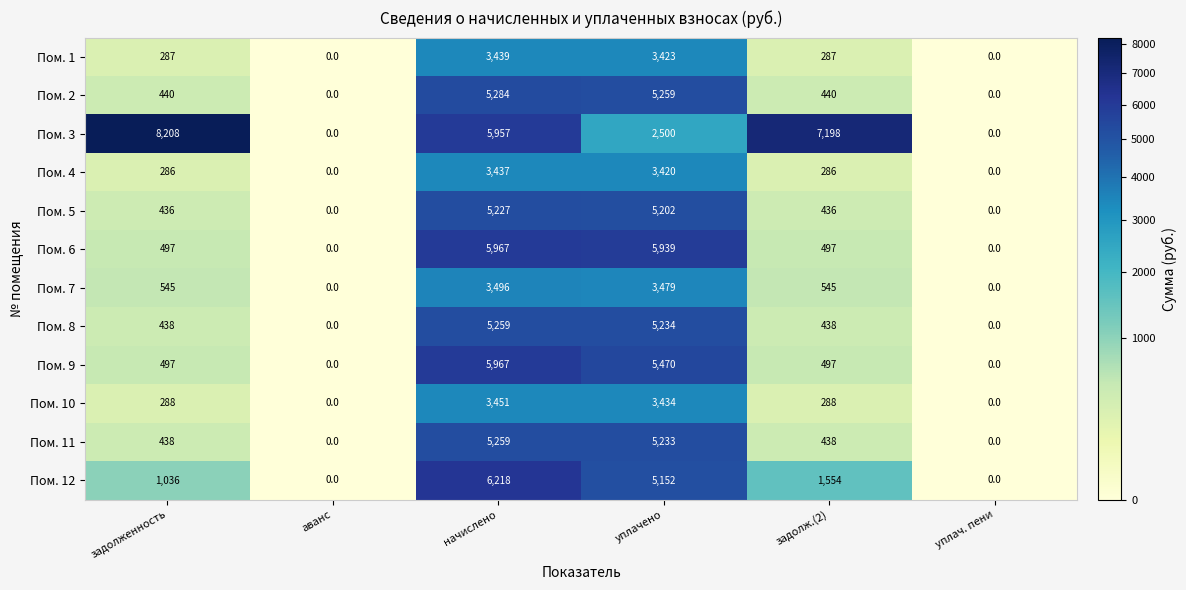

Between задолженность and аванс, which series saw the biggest shift?

Пом. 3